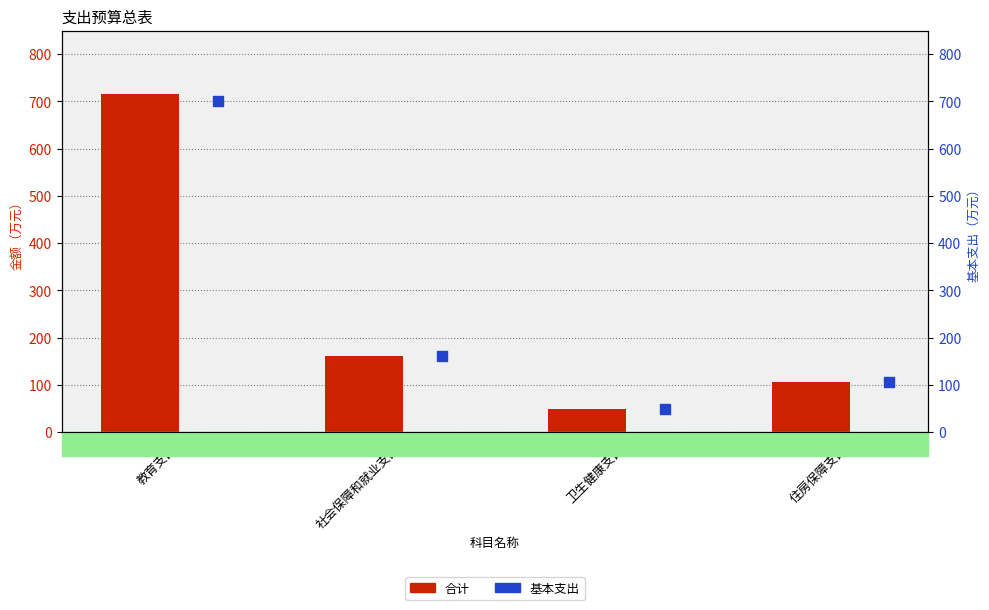

Which series reaches the minimum Y coordinate?

合计